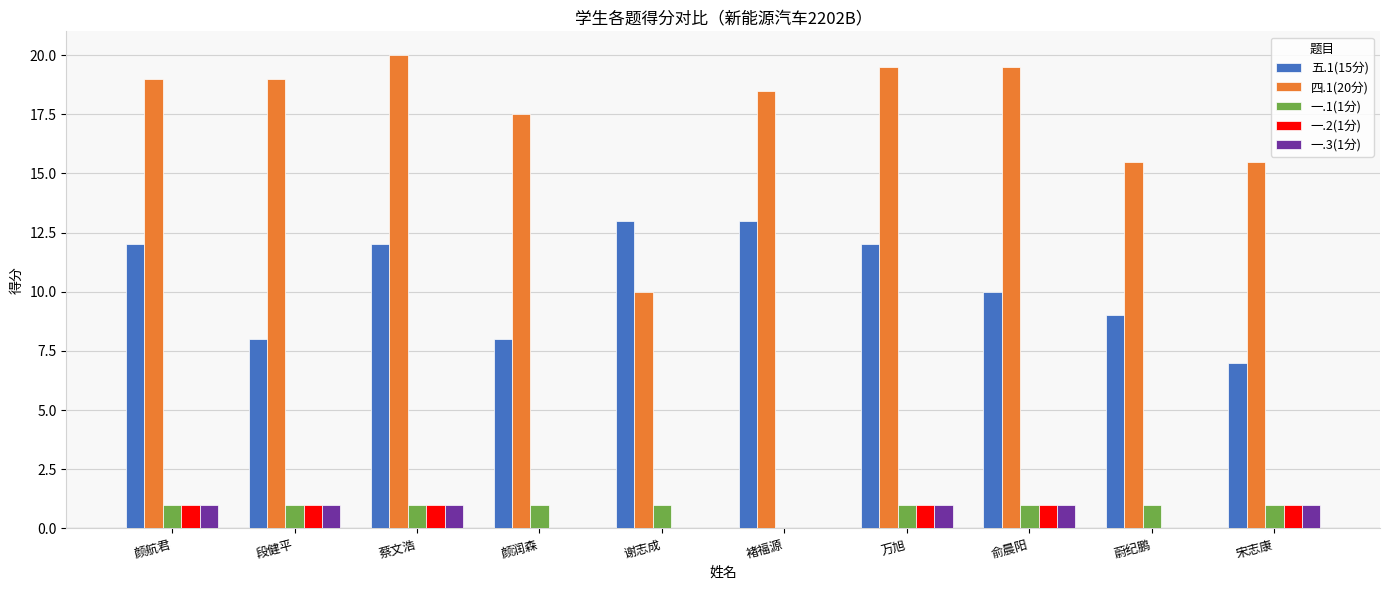

The 一.2(1分) series shows 1.0 at 万旭. True or false?

True